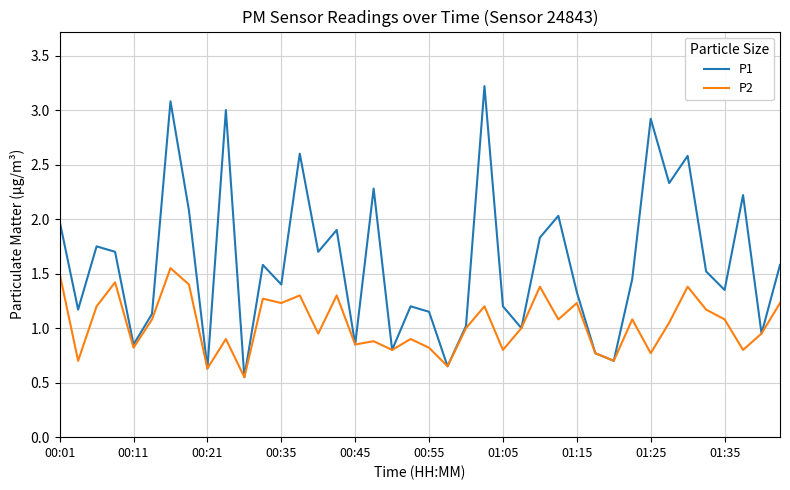

Which series has the widest spread of values?

P1